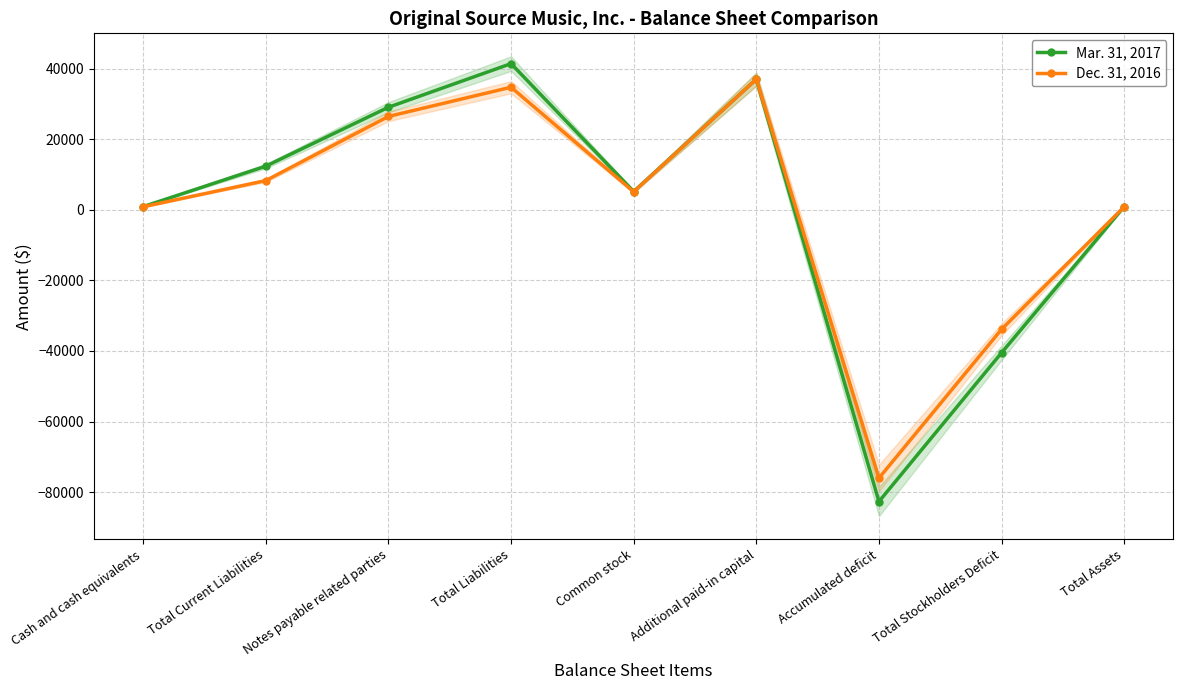

What is the sum of the Dec. 31, 2016 values at Notes payable related parties and Additional paid-in capital?

63415